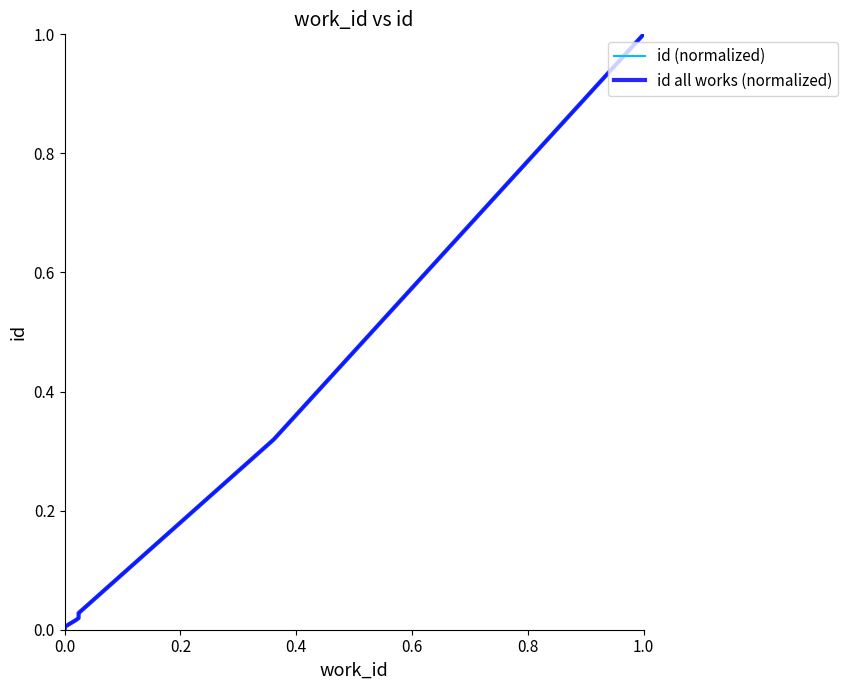

What is the value of the id all works (normalized) point at the 9th from the left?

0.3